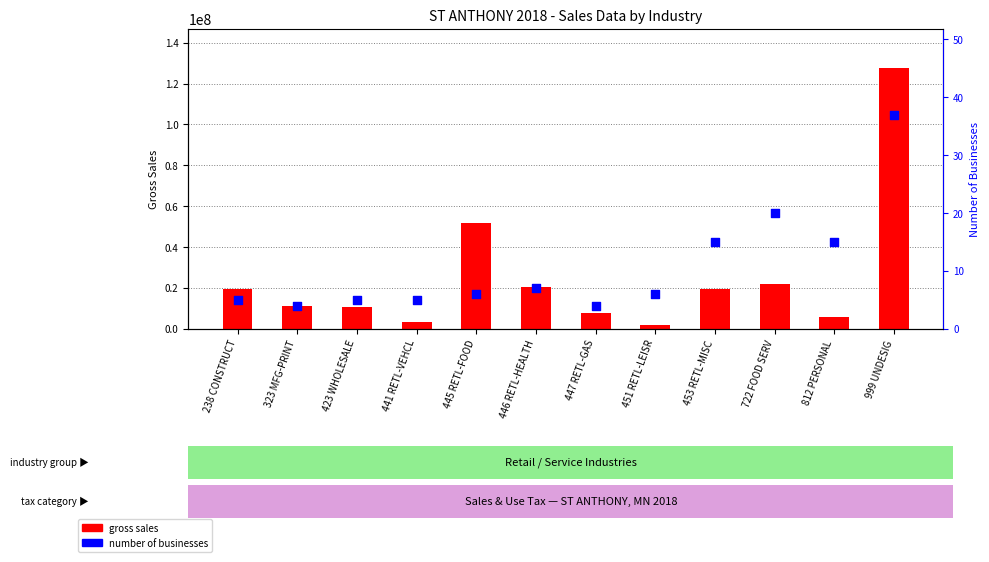

At how many categories does at least one series exceed 99154596?

1